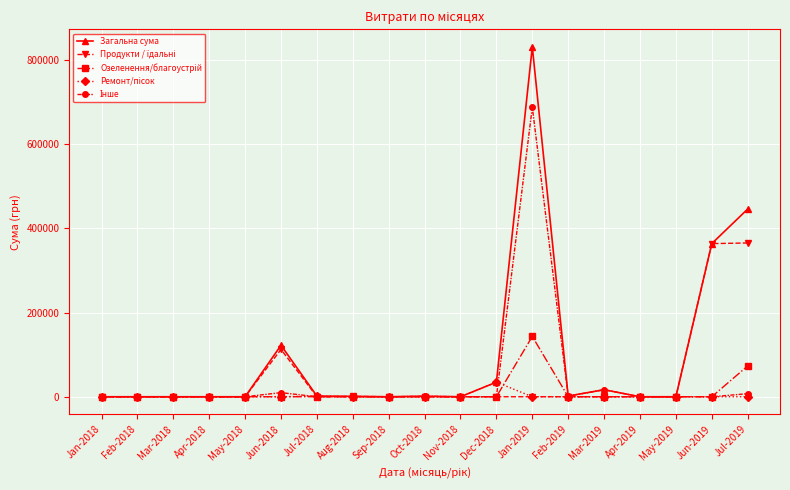

True or false: Загальна сума has more than 0 interior local peaks.

True